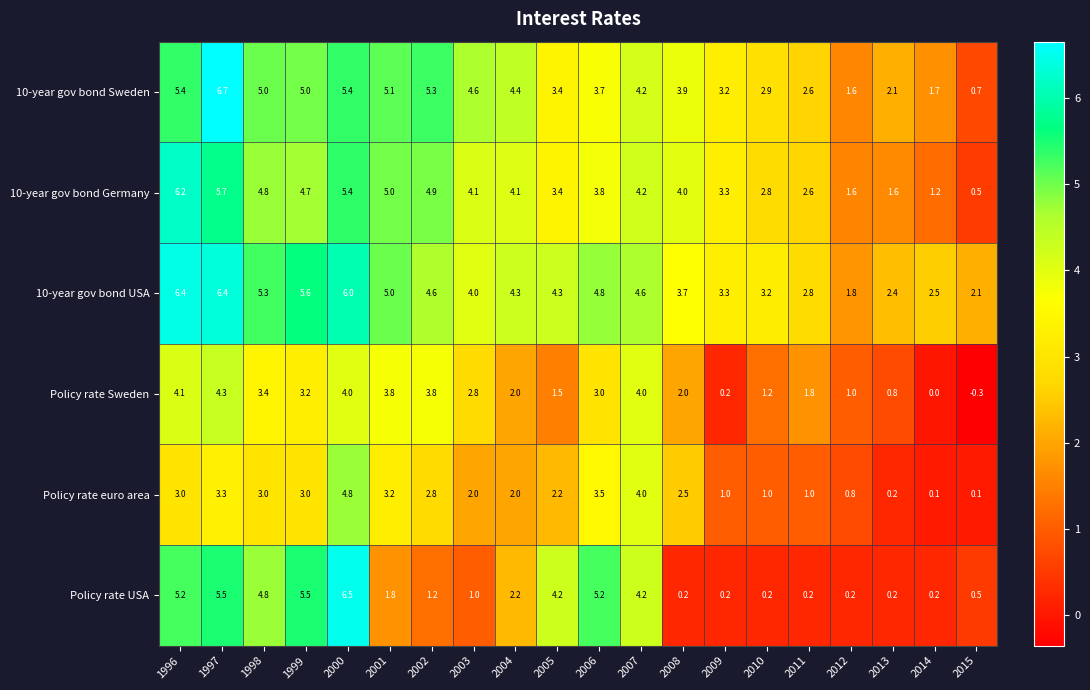

True or false: 10-year gov bond Sweden has a value of 3.7 at 2006.

True